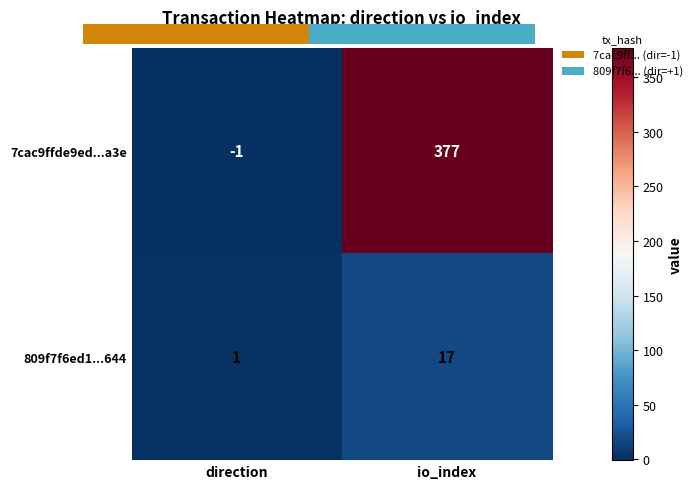

List the series in order of their overall mean, lowest first.

809f7f6ed1...644, 7cac9ffde9ed...a3e